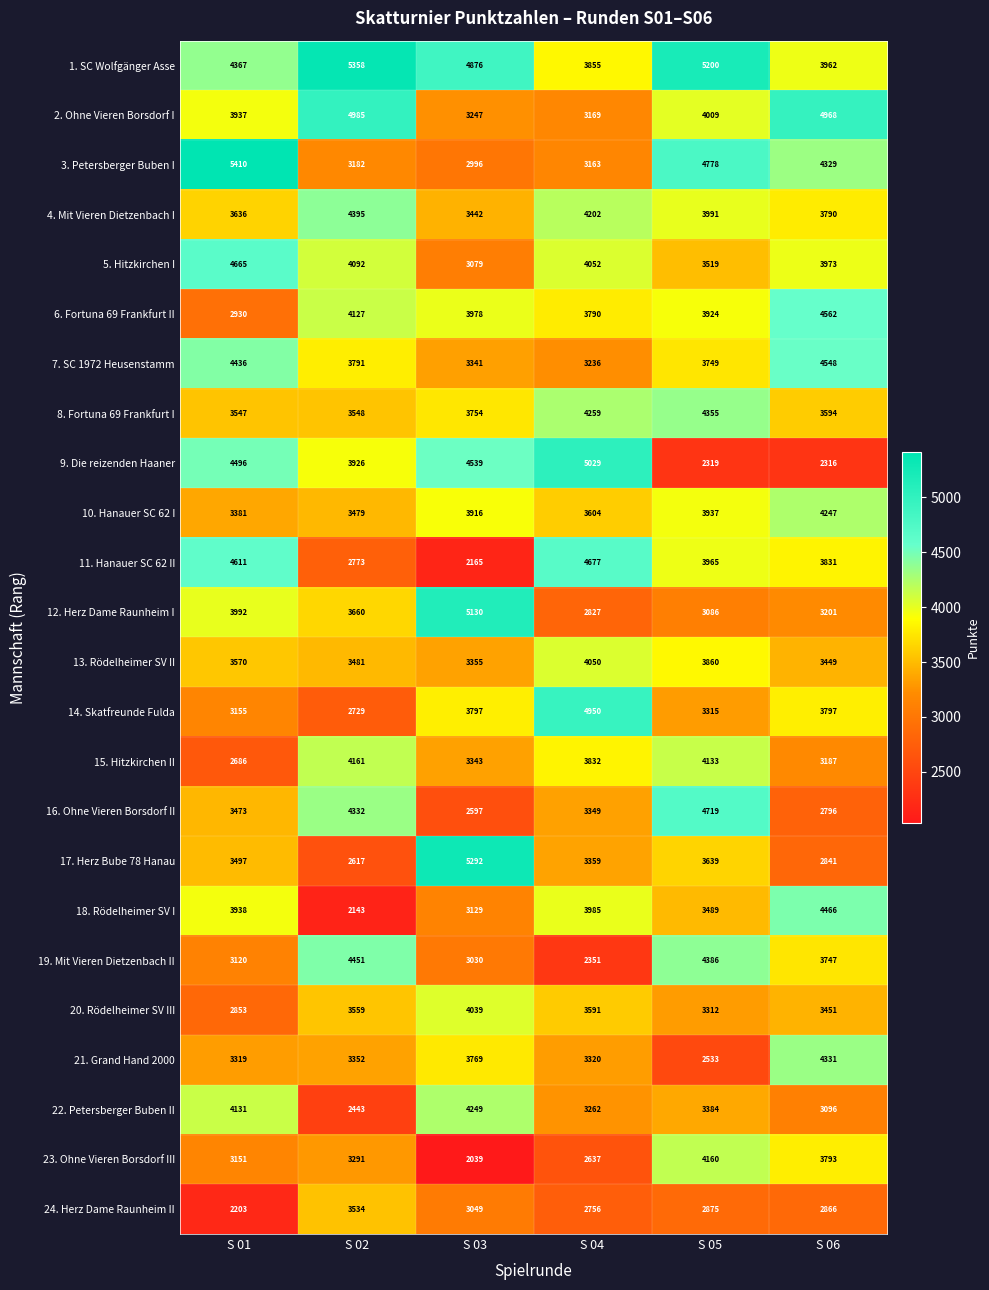

Which category has the highest value across all series?

S 01